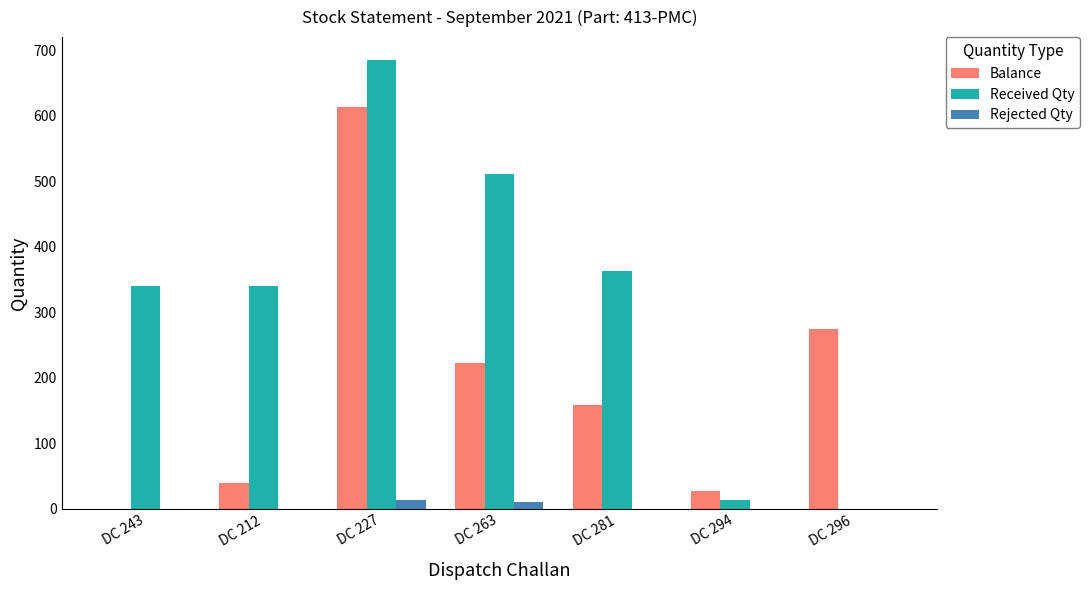

Reading left to right, transcribe all the data shown in this chart.

Balance: DC 243=0	DC 212=40	DC 227=614	DC 263=222	DC 281=159	DC 294=27	DC 296=274
Received Qty: DC 243=340	DC 212=340	DC 227=686	DC 263=511	DC 281=363	DC 294=13	DC 296=0
Rejected Qty: DC 243=0	DC 212=0	DC 227=14	DC 263=11	DC 281=0	DC 294=0	DC 296=0